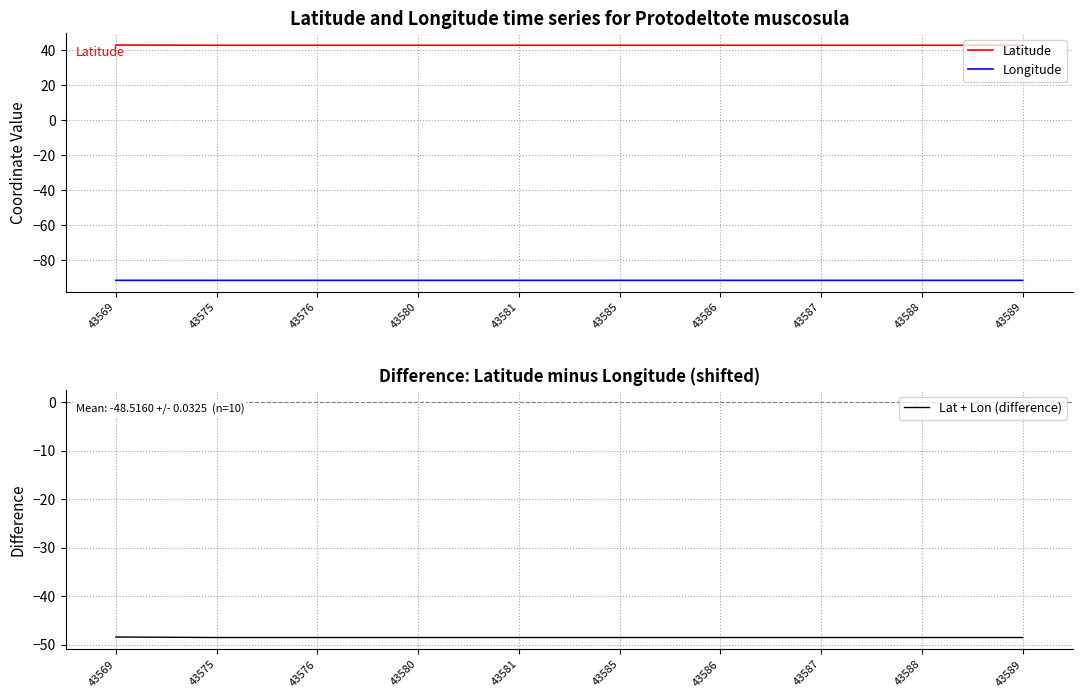

How many lines are shown in the chart?

3